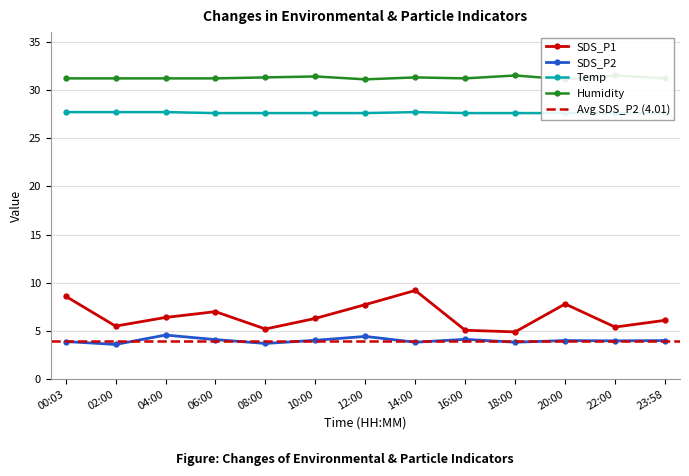

What is the difference between the Humidity values at 10:00 and 08:00?

0.1